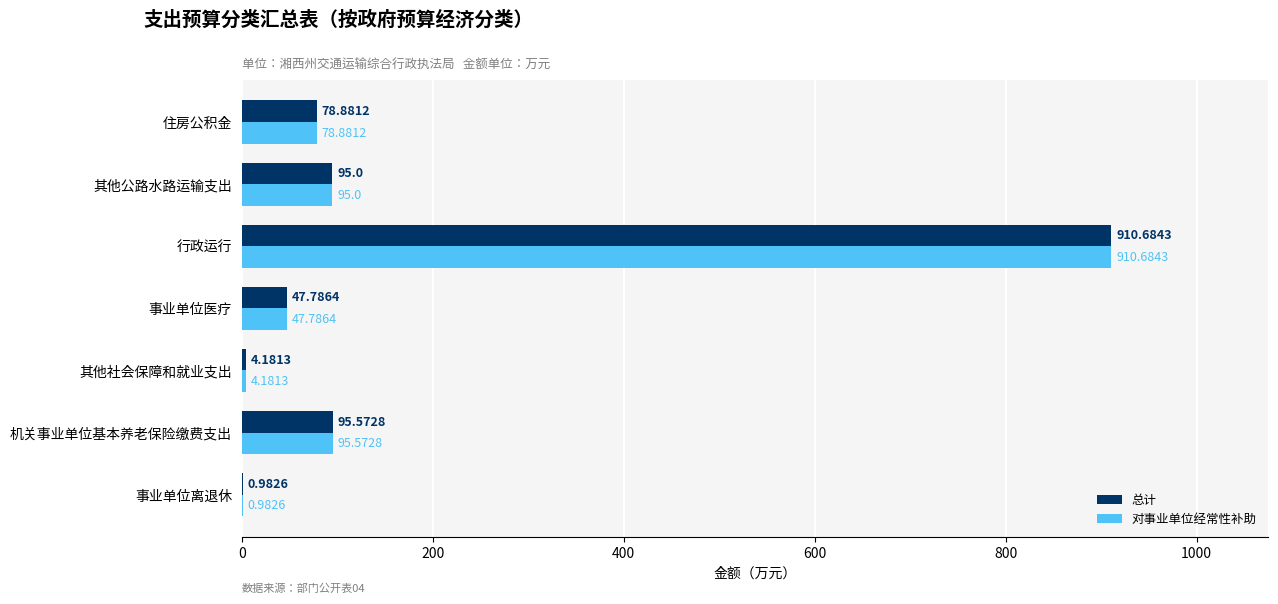

At which category is the sum across all series the highest?

行政运行